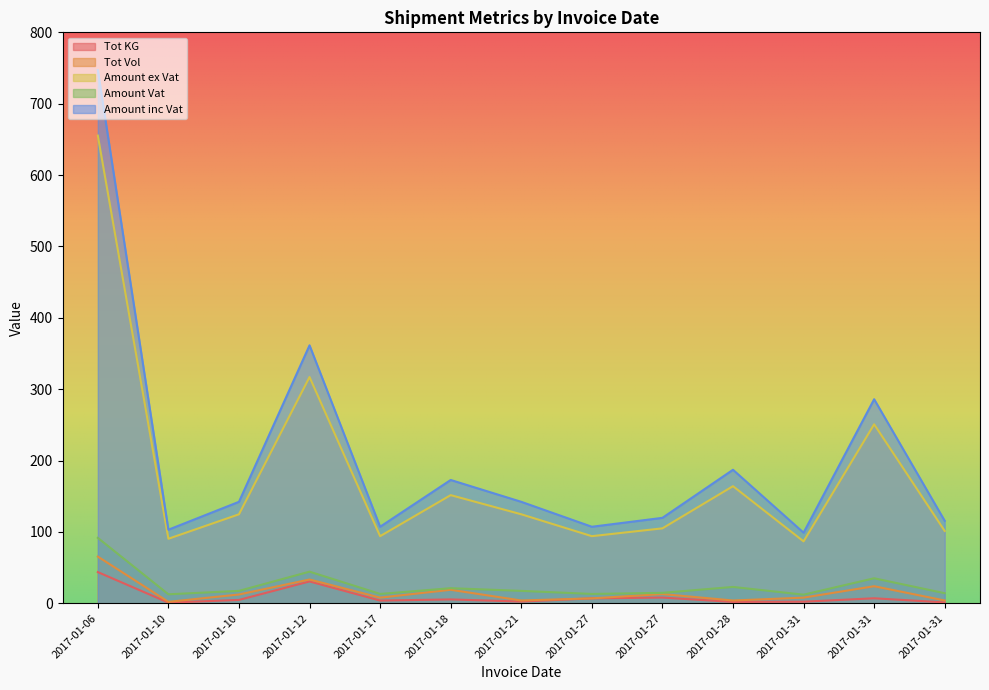

Count the number of data series in this chart.

5